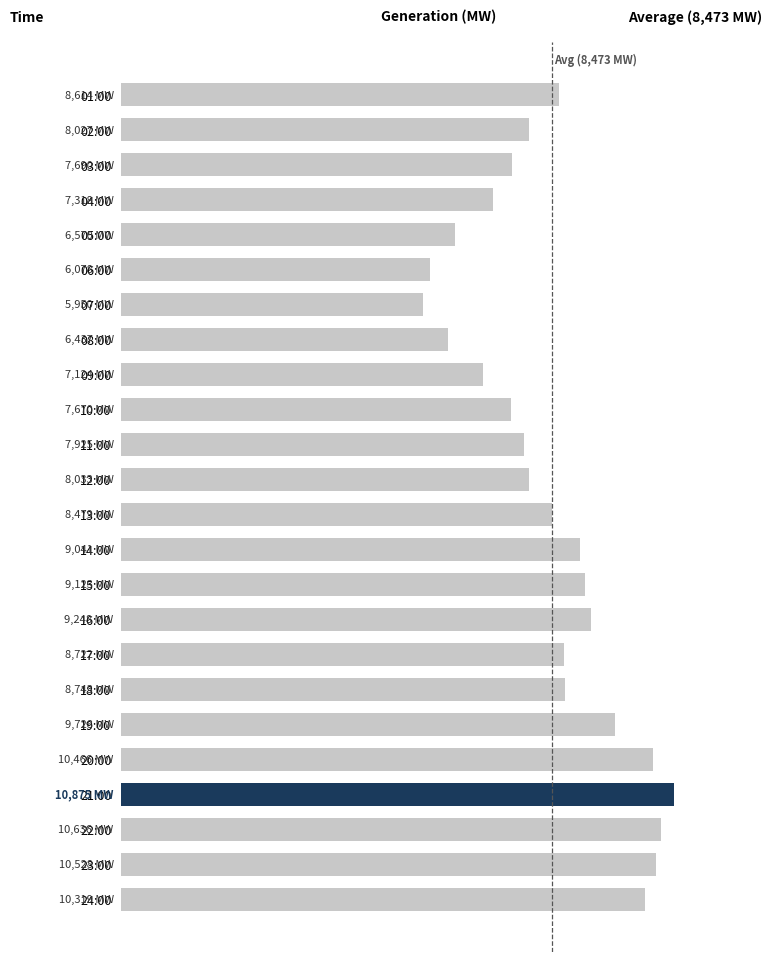

Are the bars horizontal?

Yes